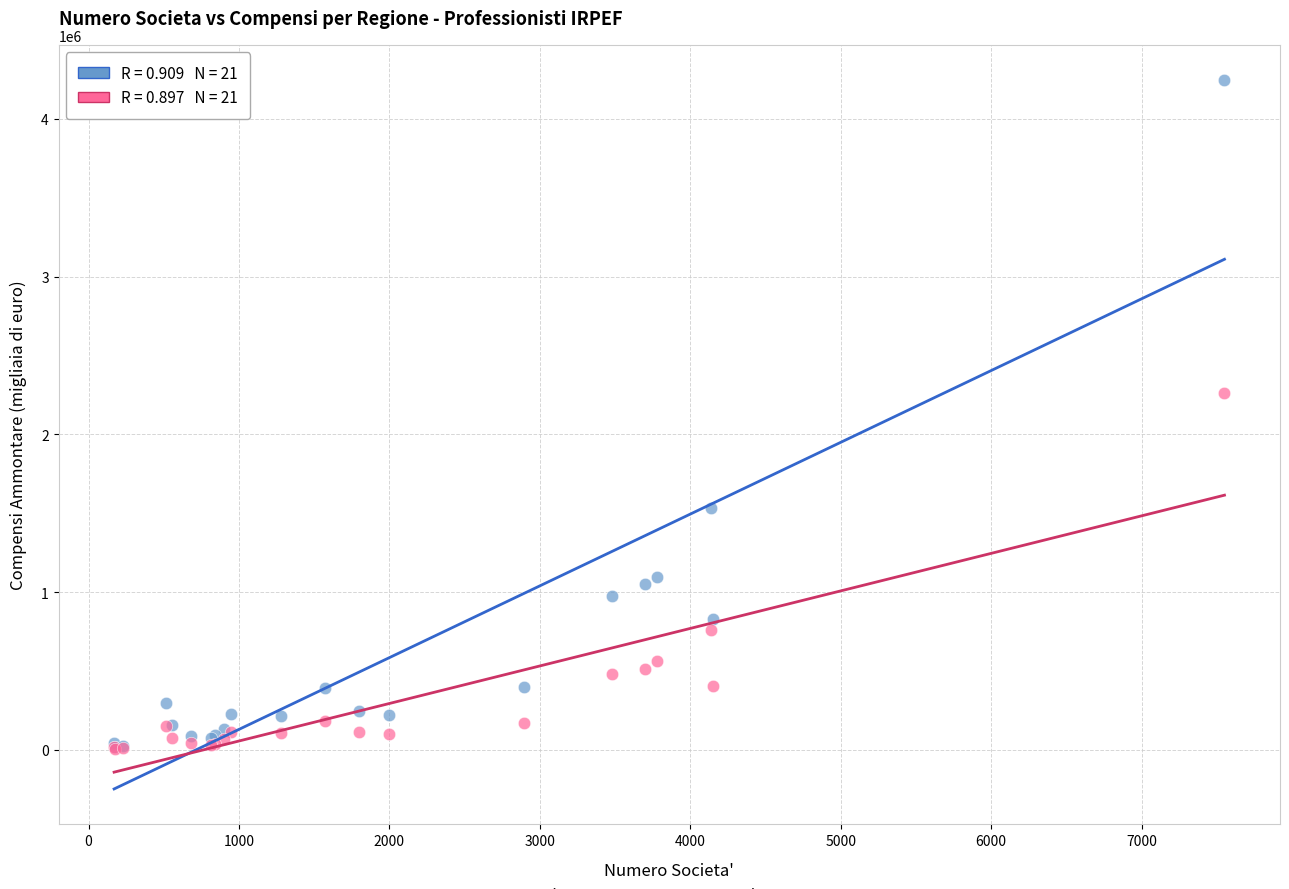

Across all series, what Y value is closest to 2126732?

2261912